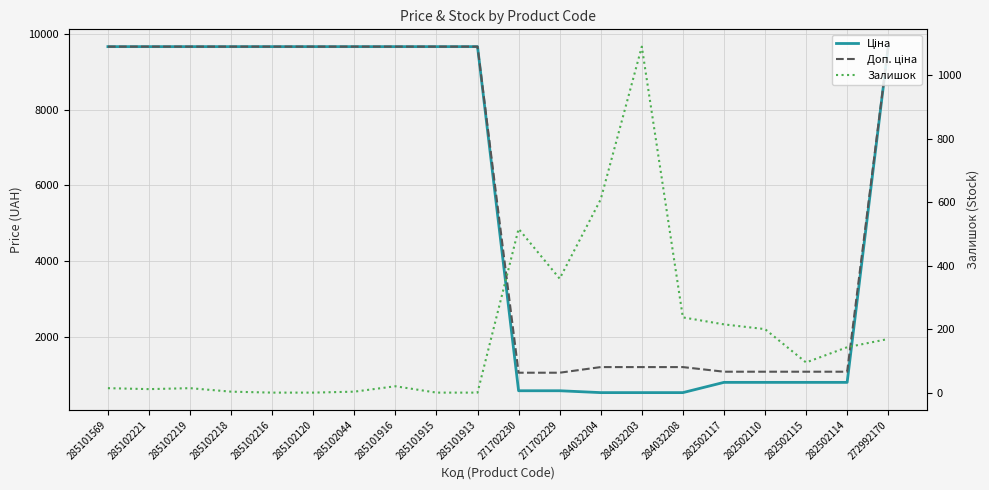

Where does the Ціна series first go above 9664?

285101569